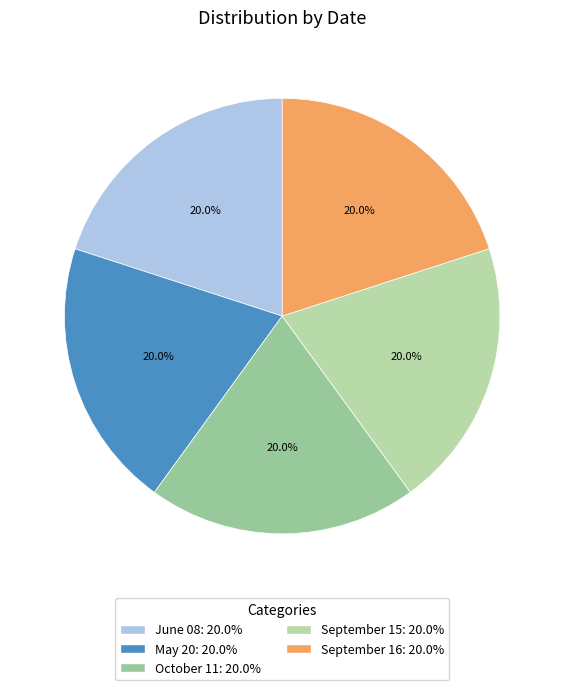

Which has a higher value, June 08 or September 15?

June 08